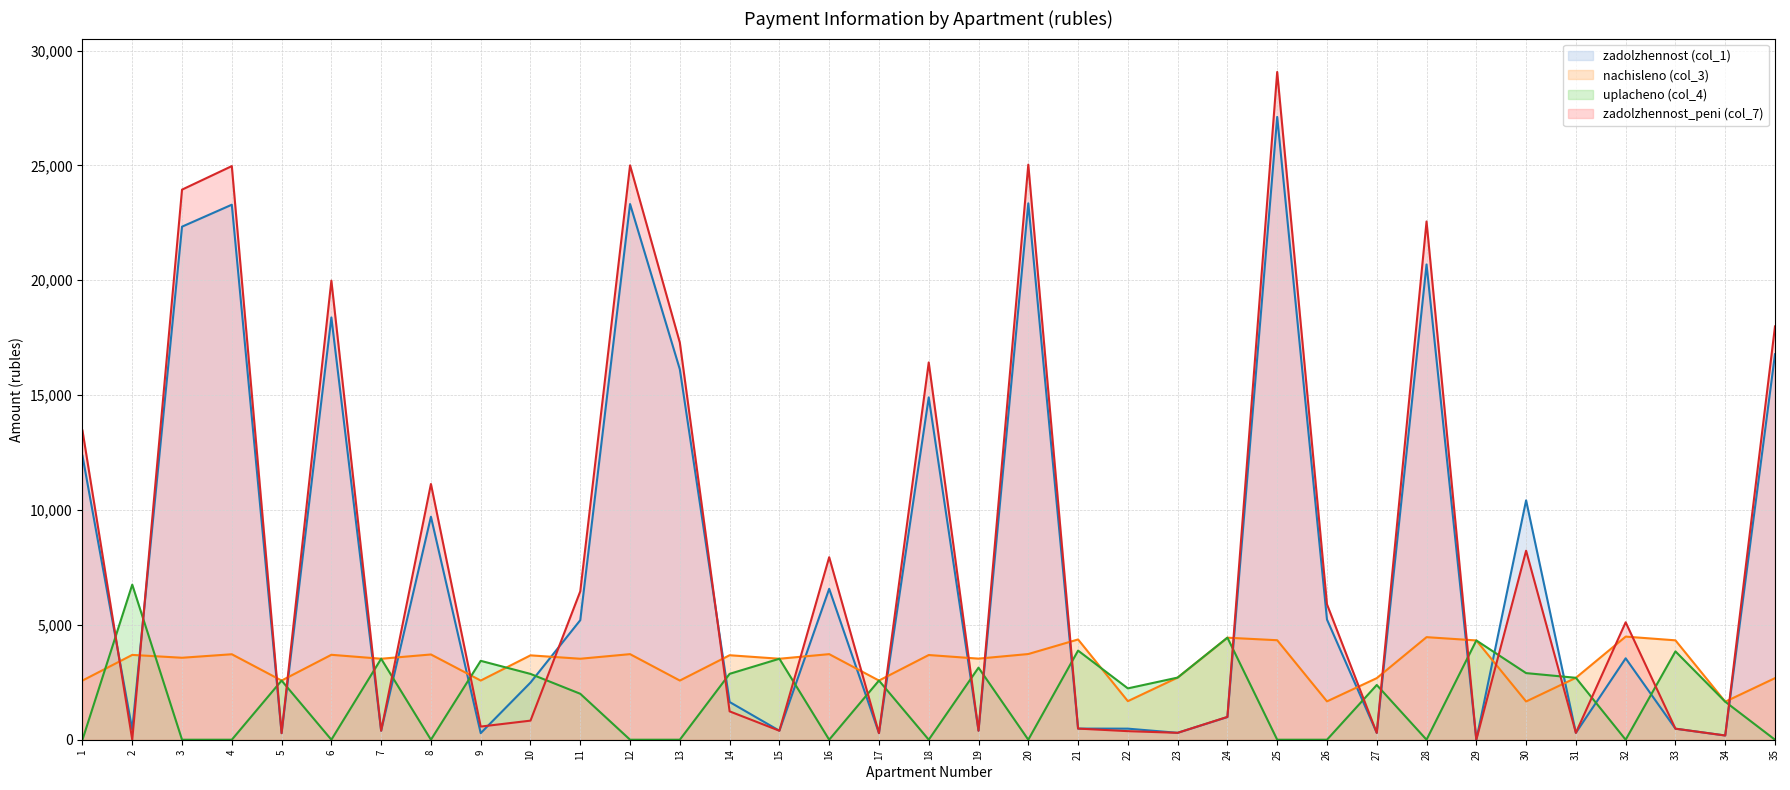

Where is the first local minimum for zadolzhennost_peni (col_7)?

2